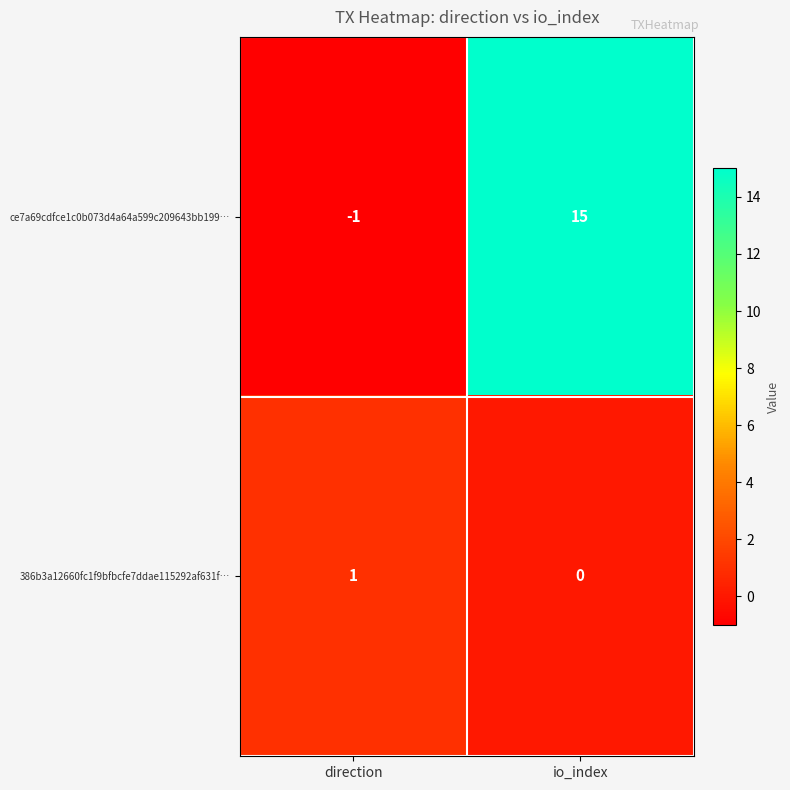

How many categories are shown in the chart?

2